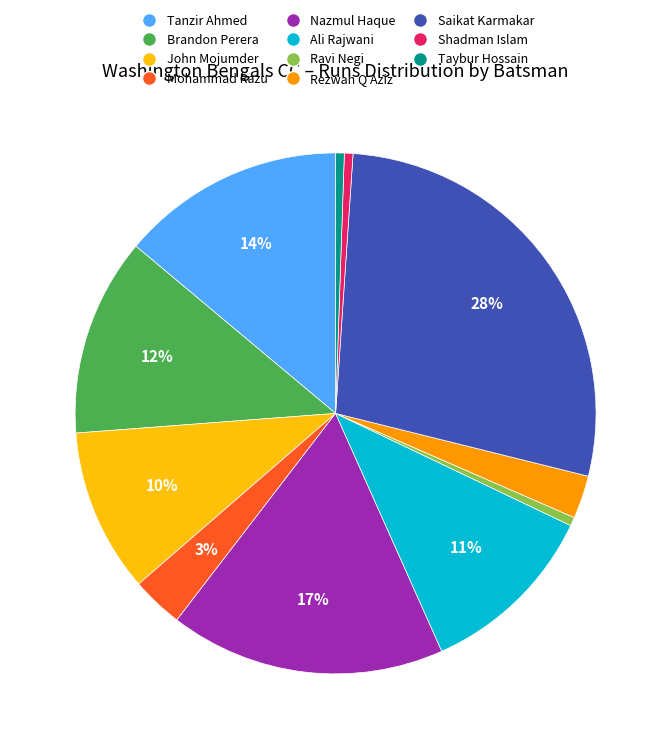

To the nearest percent, what portion does Ali Rajwani represent?

11%